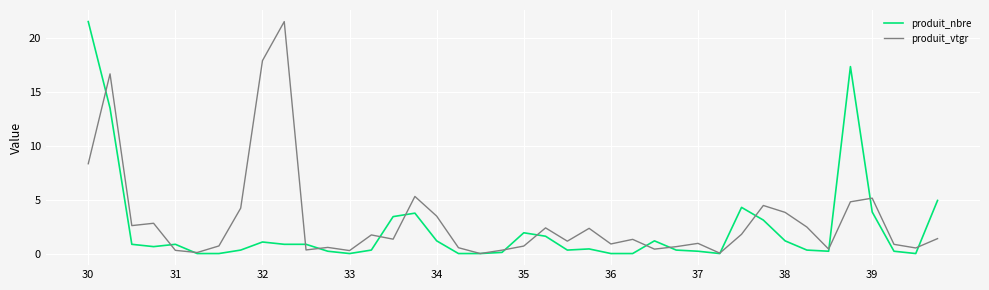

What is the sum of all produit_nbre values?

91.6